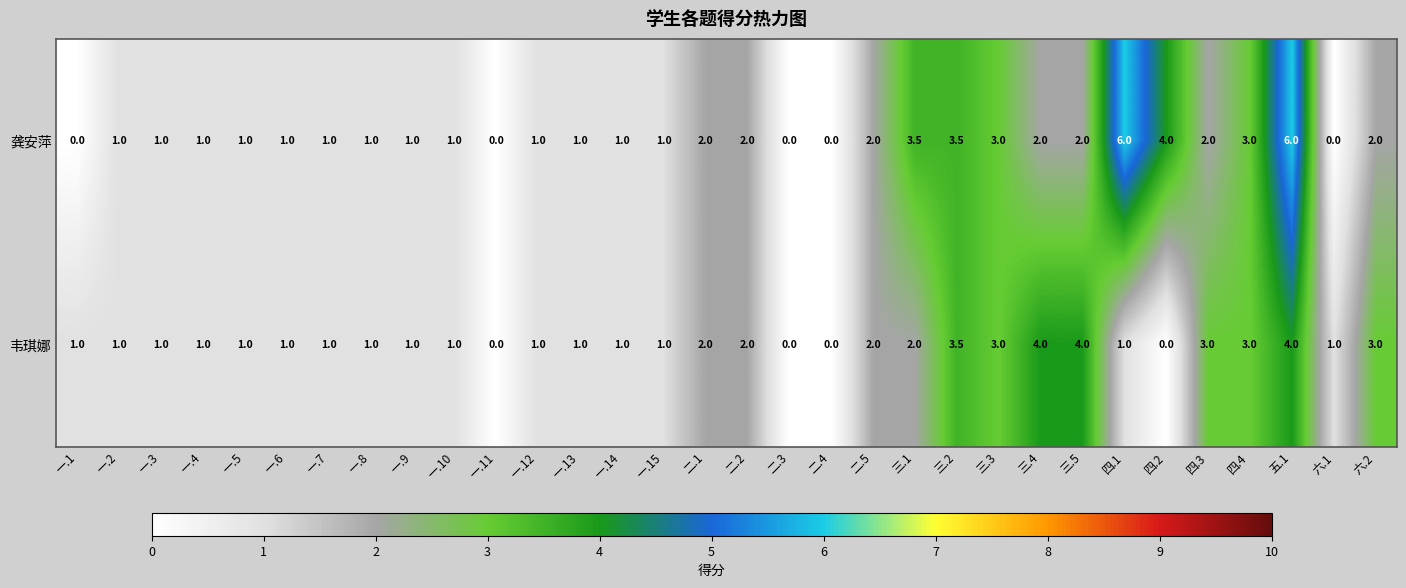

What is the greatest value displayed?

6.0